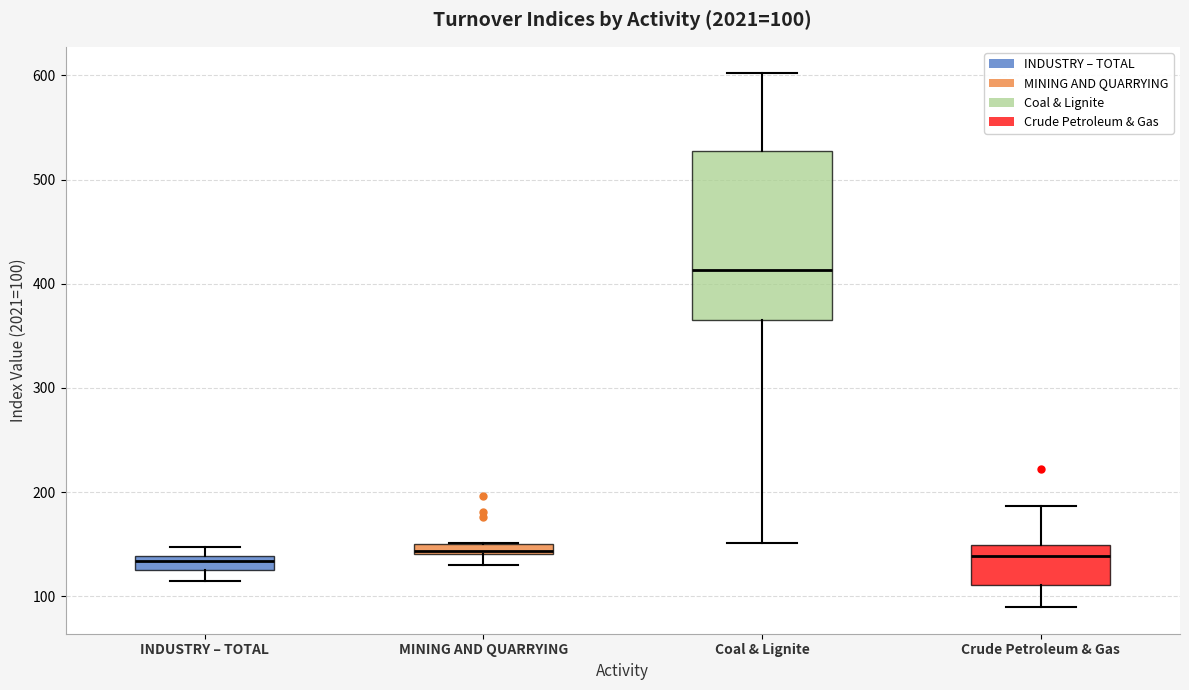

Which box is the tallest, from its lower edge to its upper edge?

Coal & Lignite